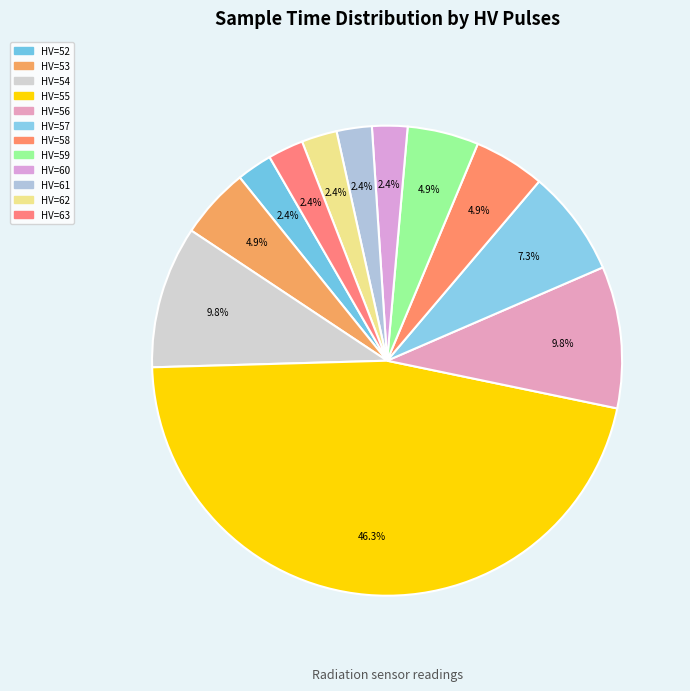

How many segments does this pie chart have?

12